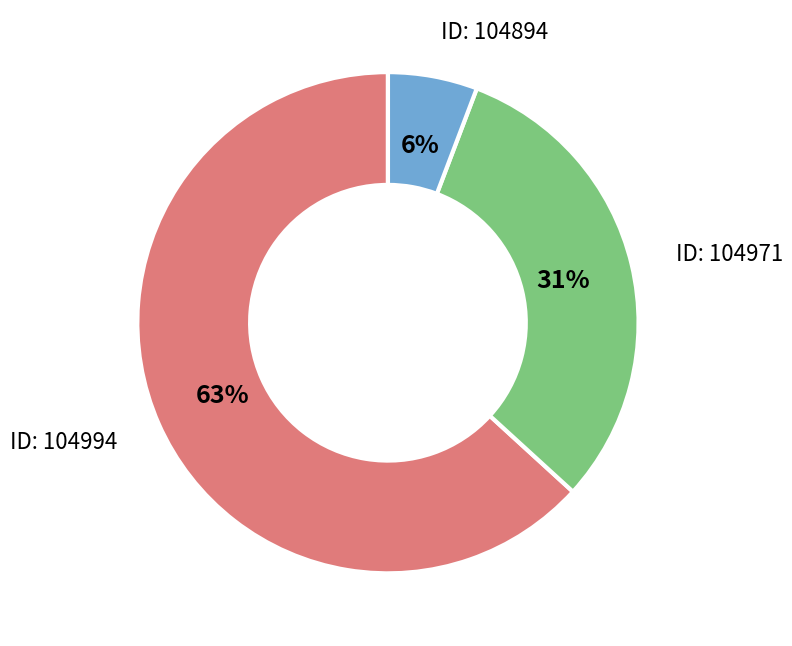

Count the number of slices in the pie.

3